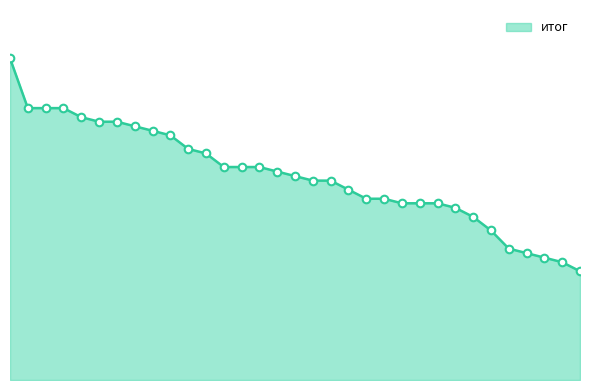

Does the chart have visible grid lines?

No